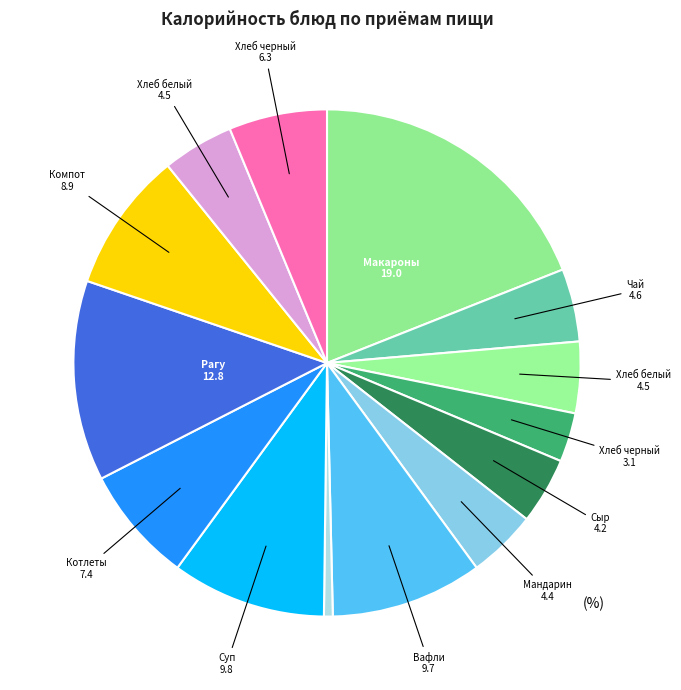

Is there any slice that represents more than half of the pie?

No